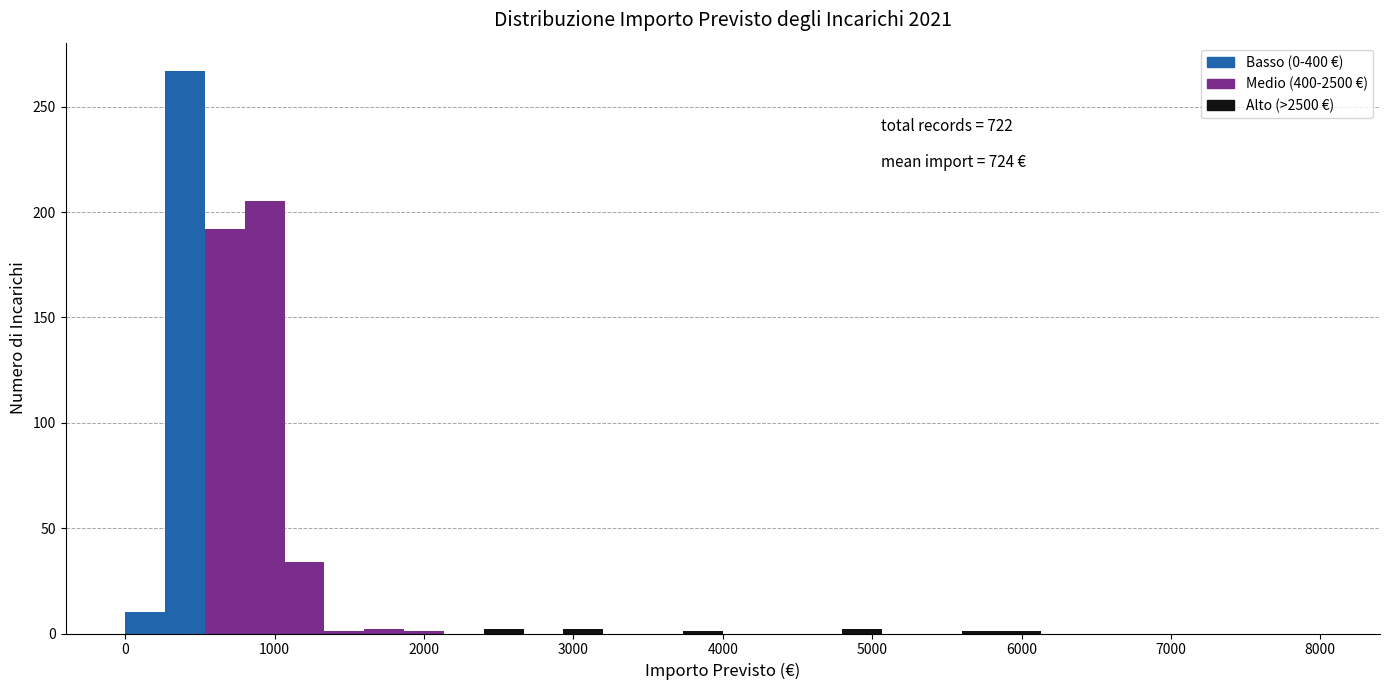

Around what value on the x-axis is the tallest bar? Give the approximate position of its centre, as read against the axis.

400